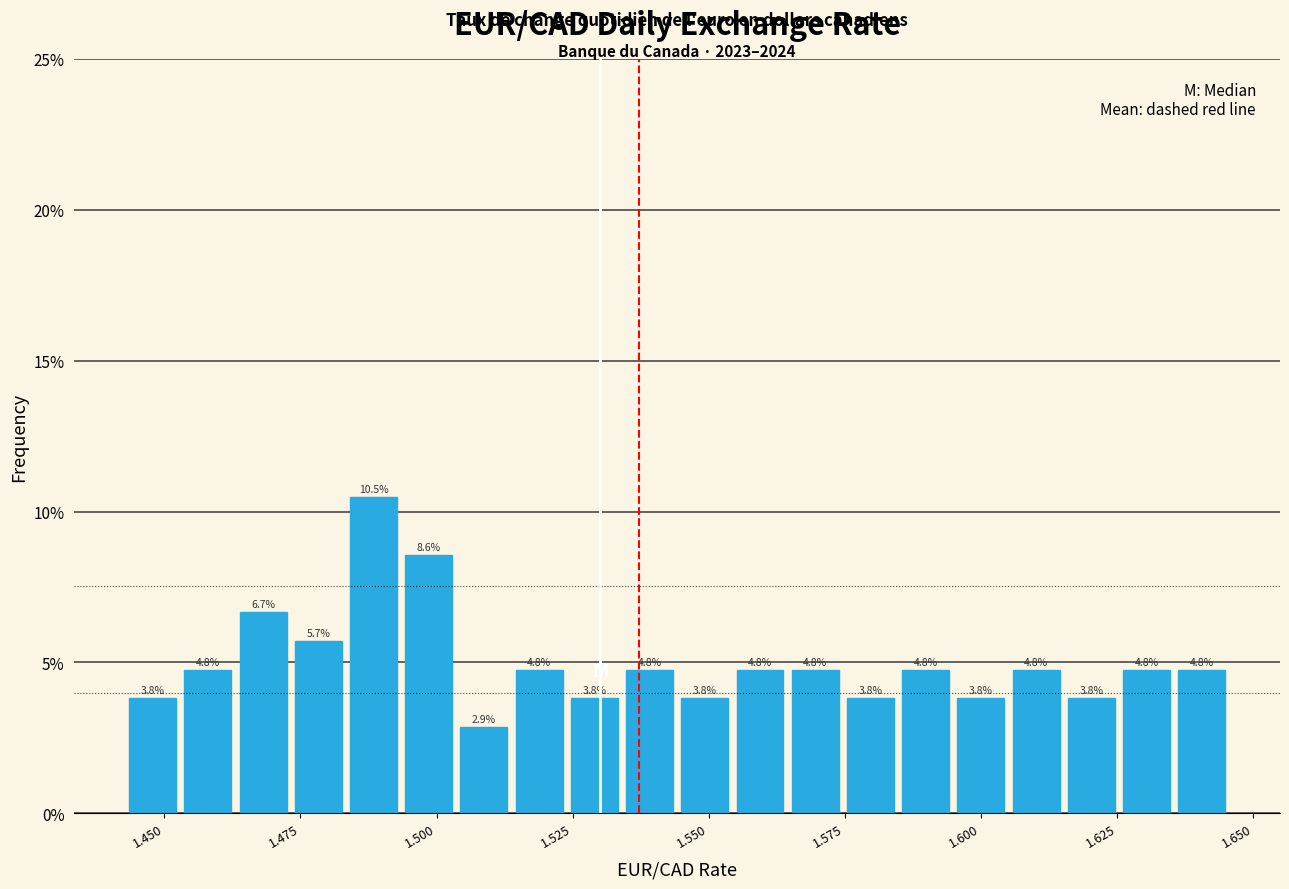

Read against the x-axis, roughly where is the centre of the tallest bar?

1.490